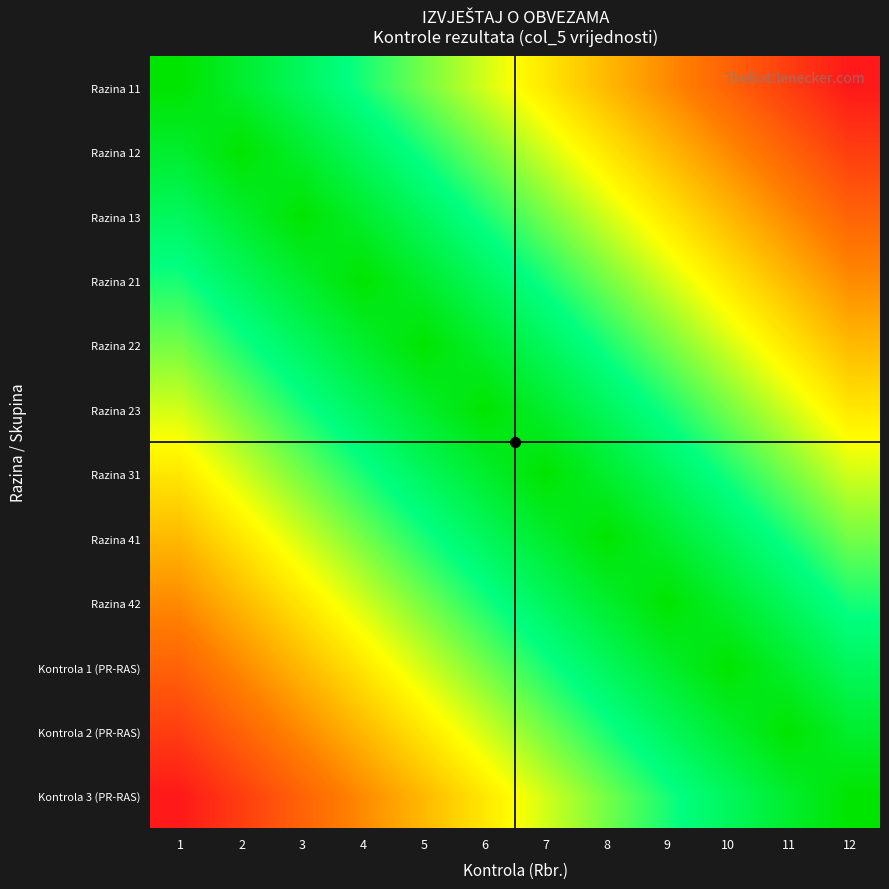

How many distinct data groups are displayed?

12